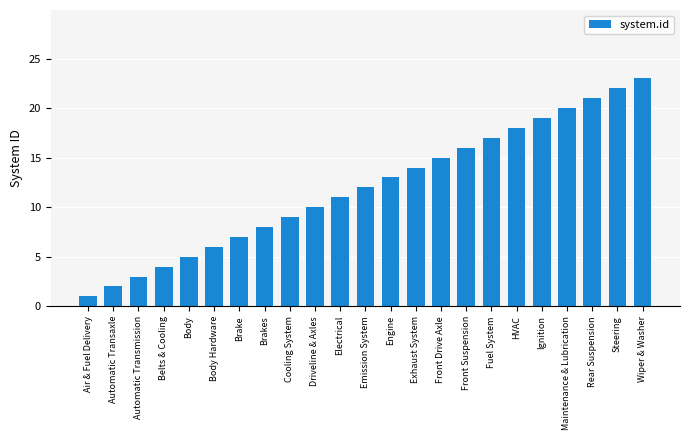

How many series are shown in this chart?

1